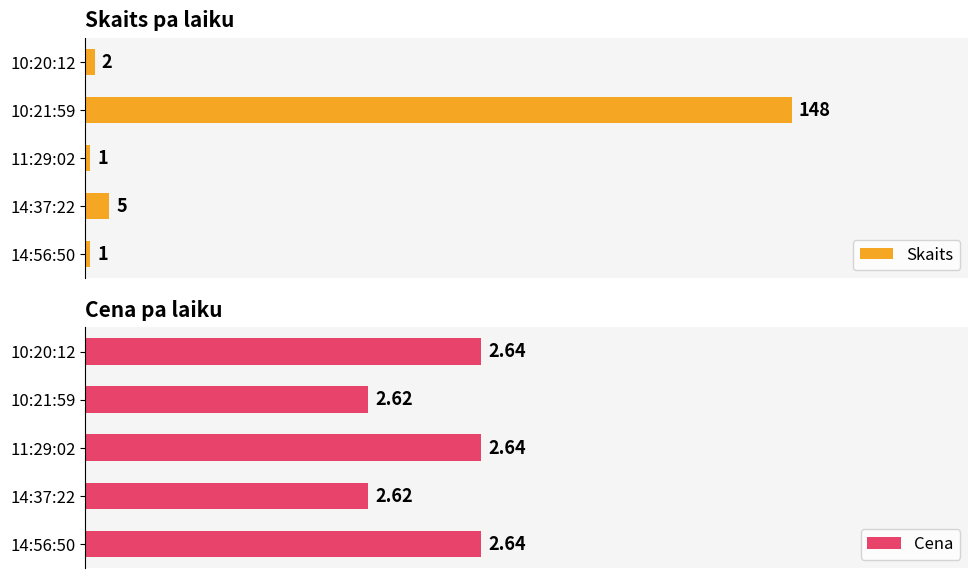

Where is Skaits nearest to the value 74?

14:37:22